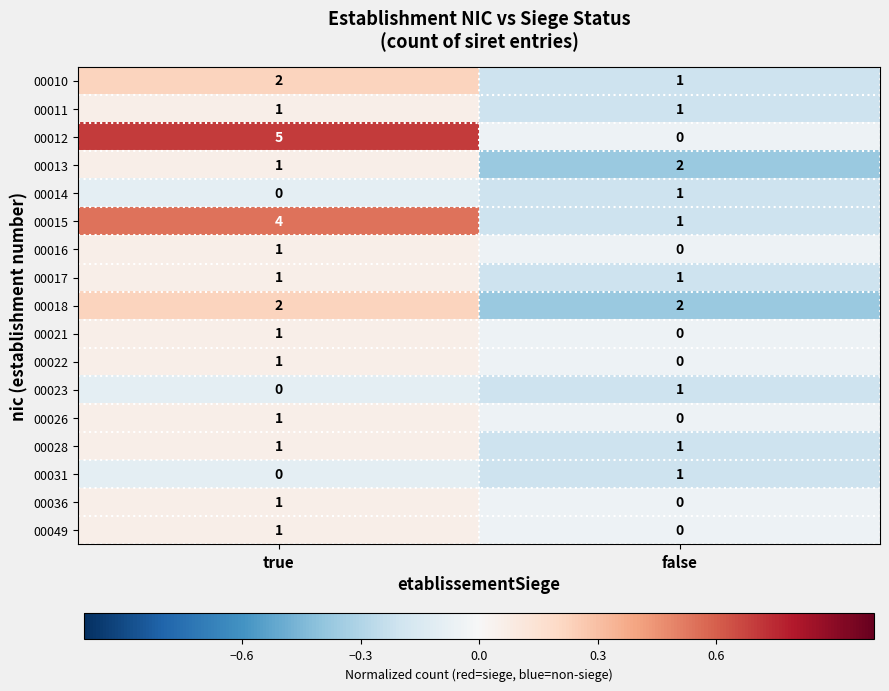

What is the total value across all series at false?

12